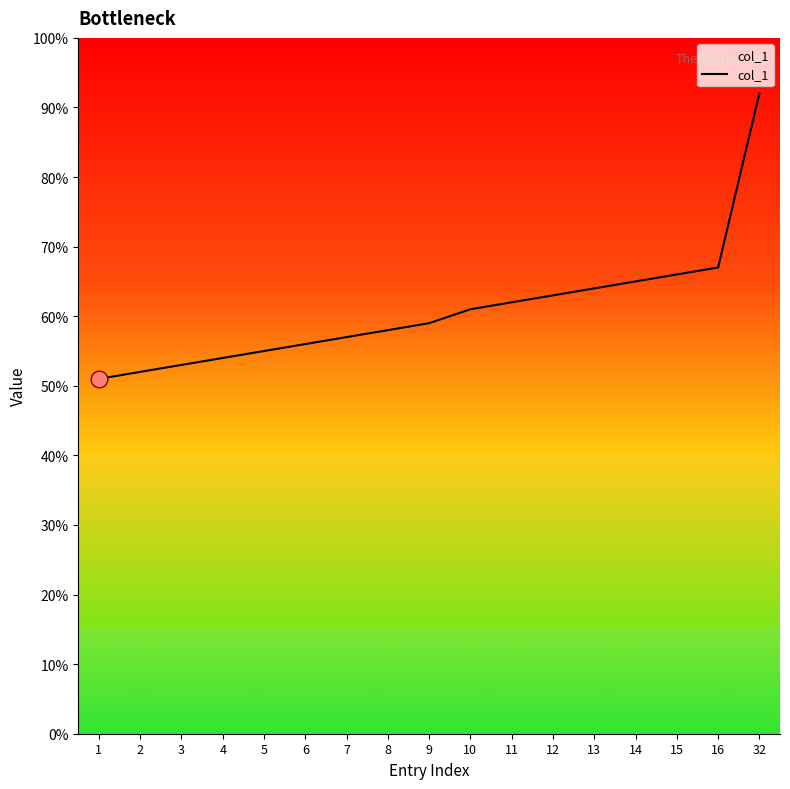

Which label corresponds to the smallest value in the chart?

1